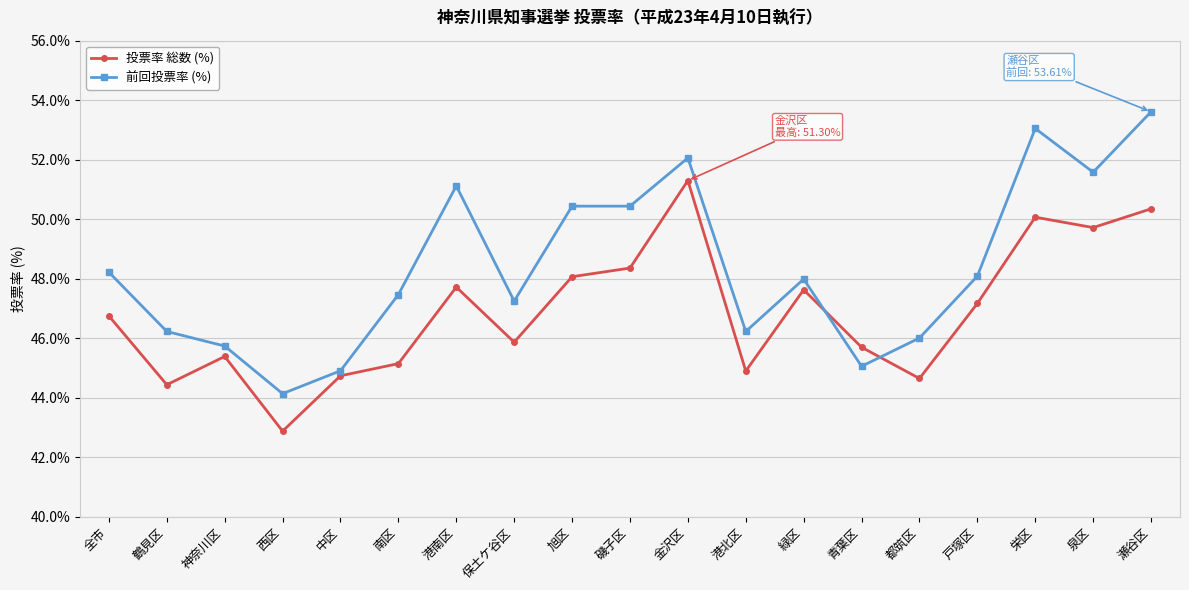

What position from the left is 瀬谷区?

19